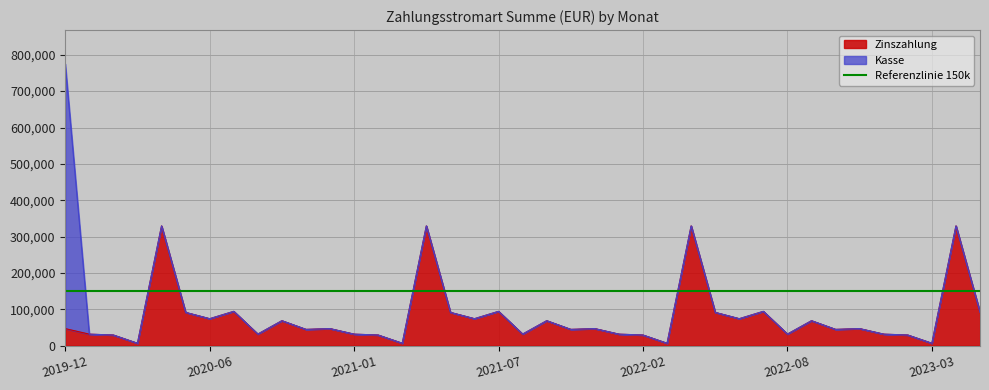

What is the average value?

79176.2